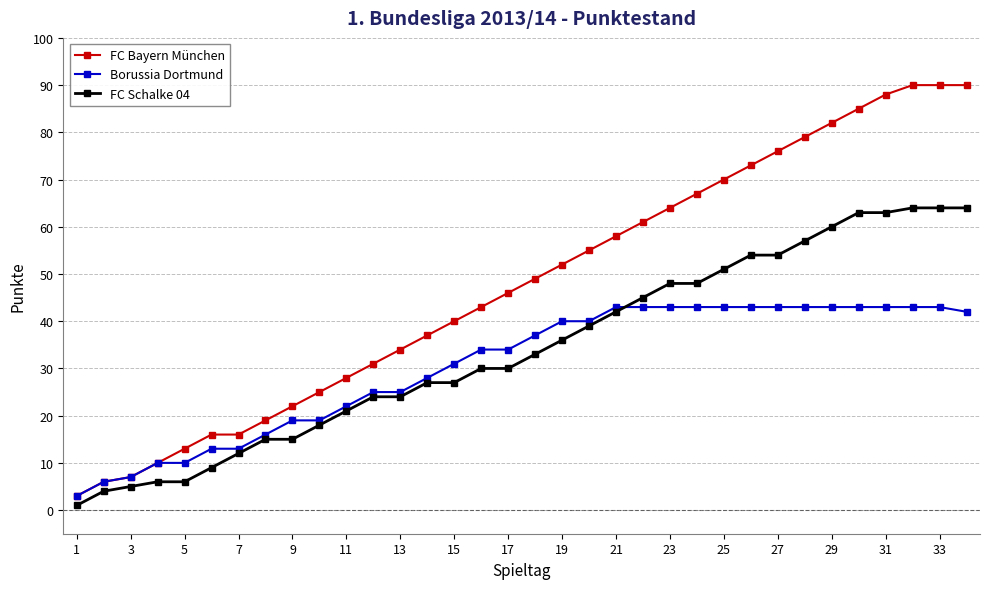

Which series has the largest total across all categories?

FC Bayern München